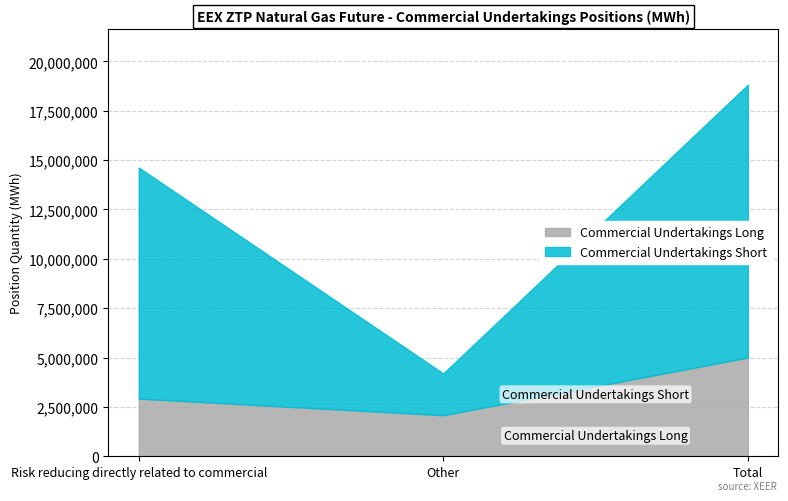

What is the spread (max minus min) of values at Other?

2115288